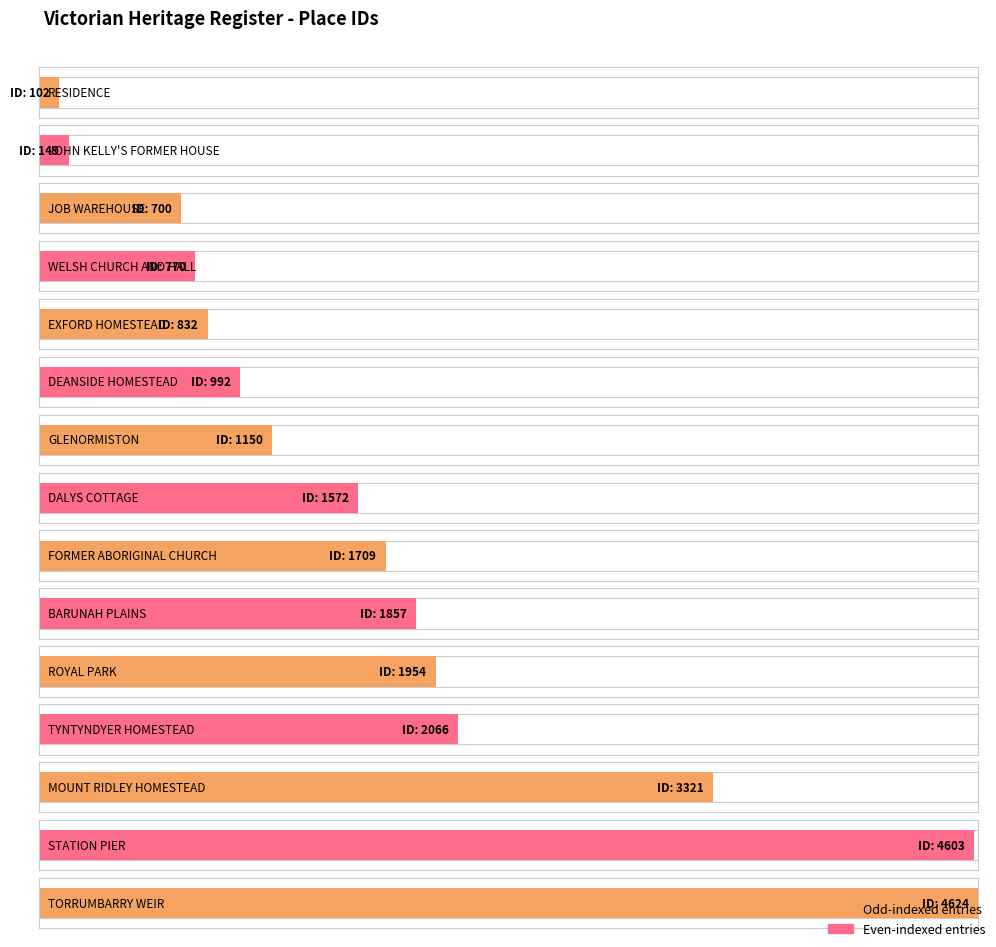

What is the difference between the maximum and minimum values?

4522